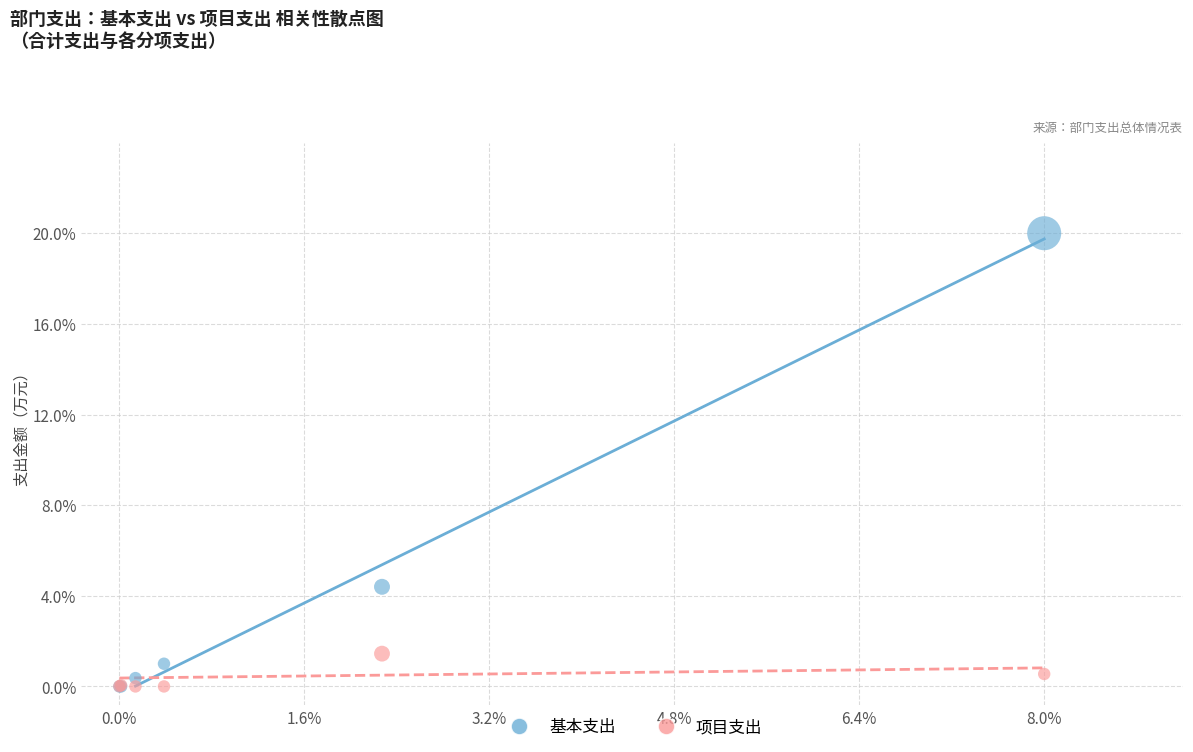

What are all the series names shown in the legend?

基本支出, 项目支出